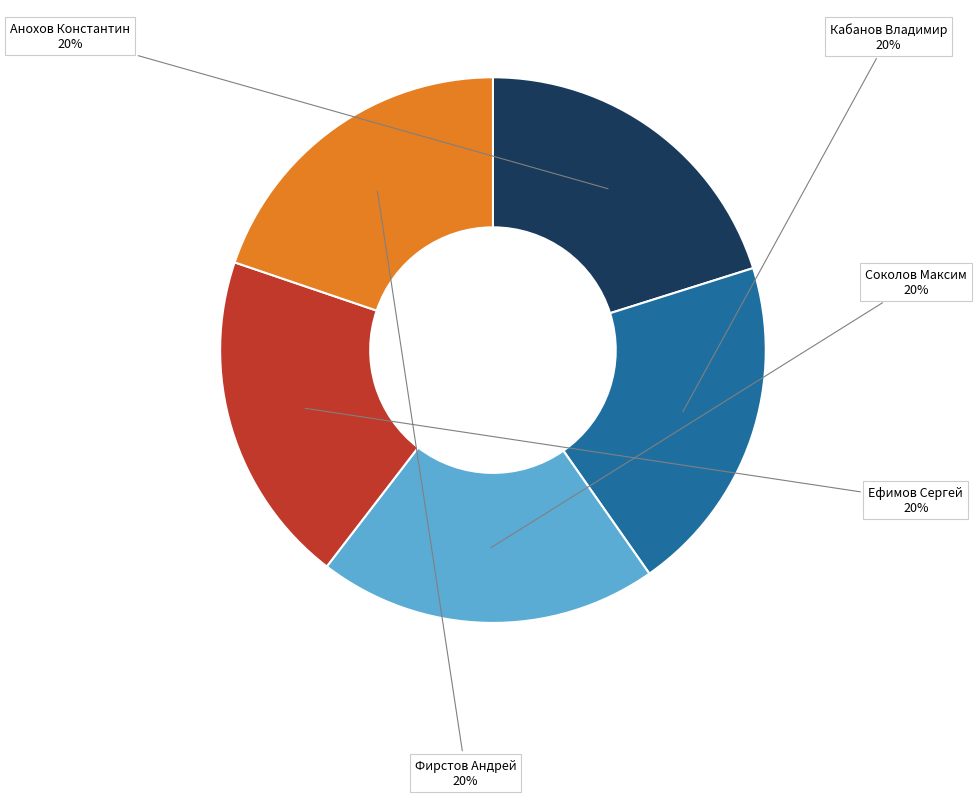

Count the number of slices in the pie.

5